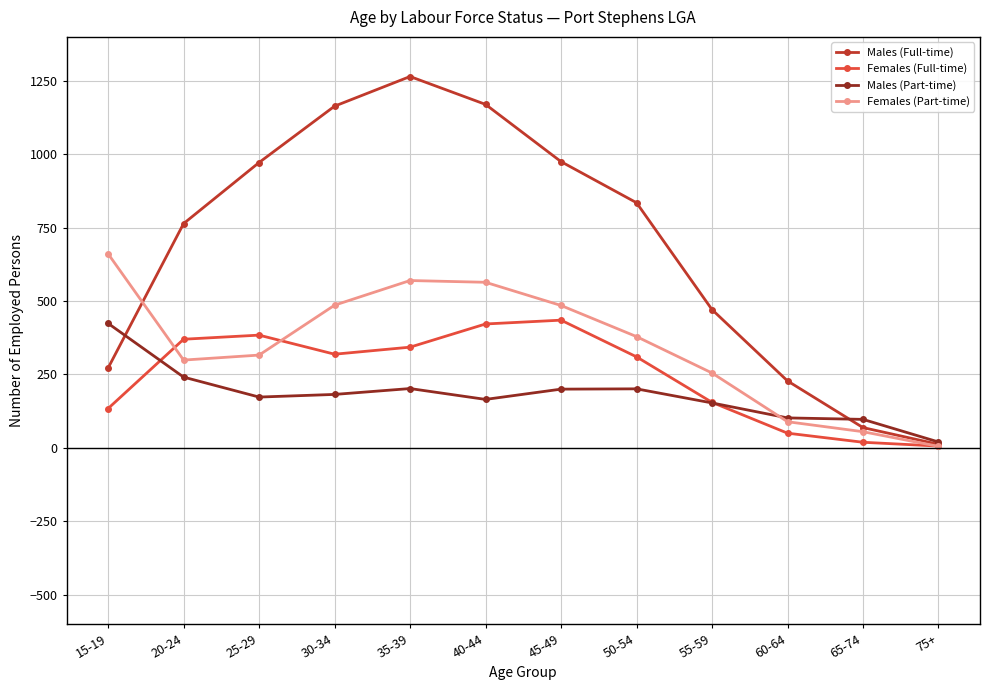

True or false: Females (Part-time) has more than 0 points higher than both neighbors.

True